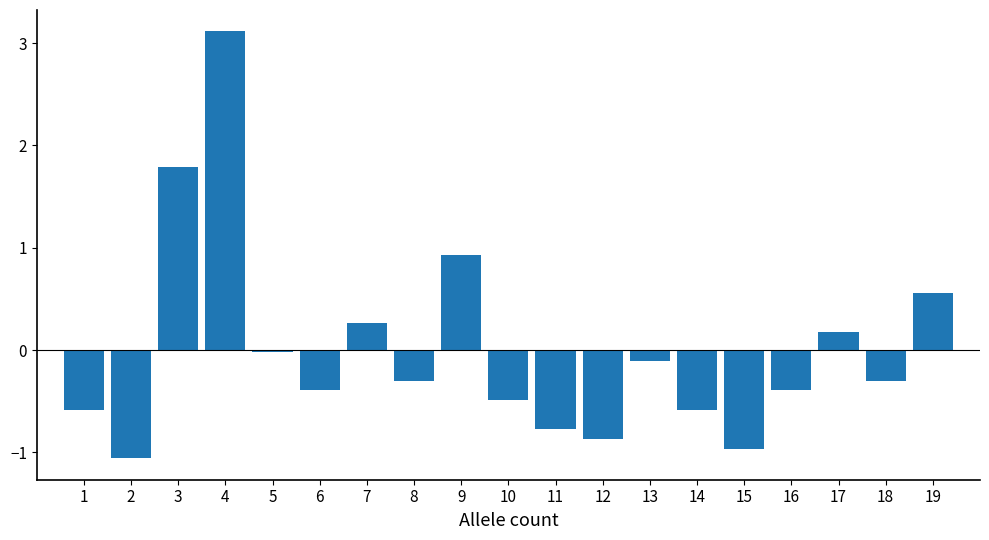

What is the approximate value at 7?

0.3